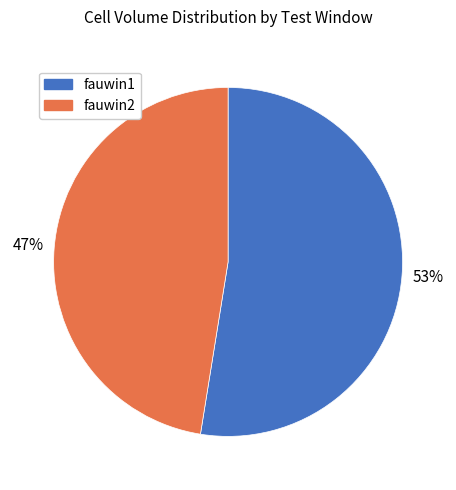

True or false: fauwin1 accounts for 53% of the total.

True